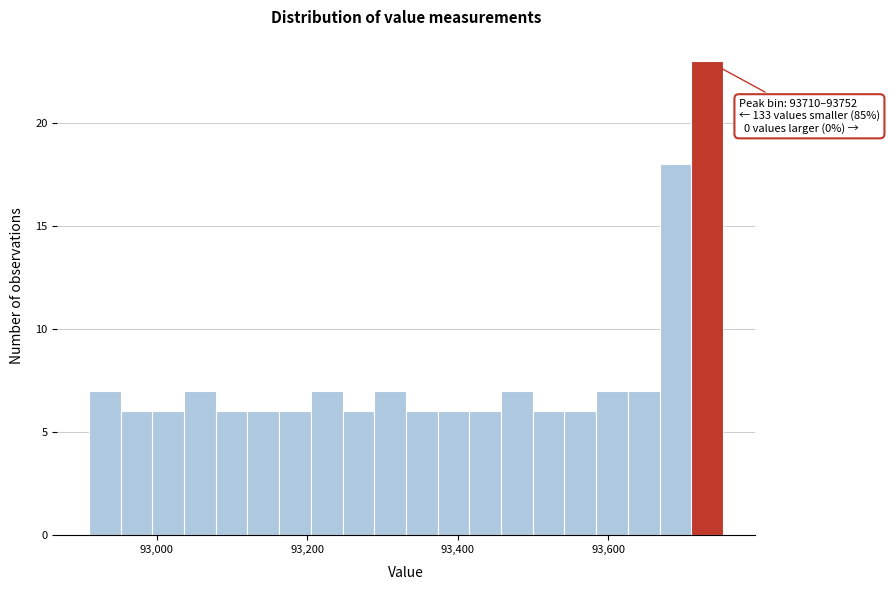

Read against the x-axis, roughly where is the centre of the tallest bar?

93740